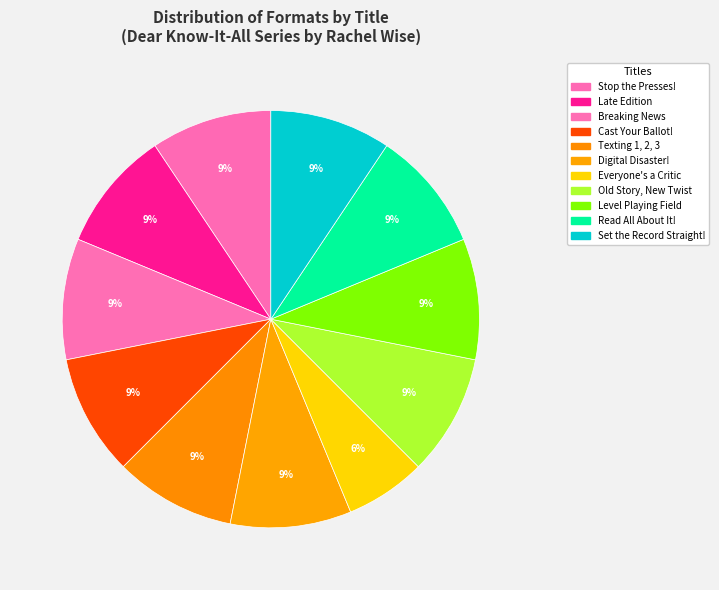

What is the change in value from Everyone's a Critic to Old Story, New Twist?

+1